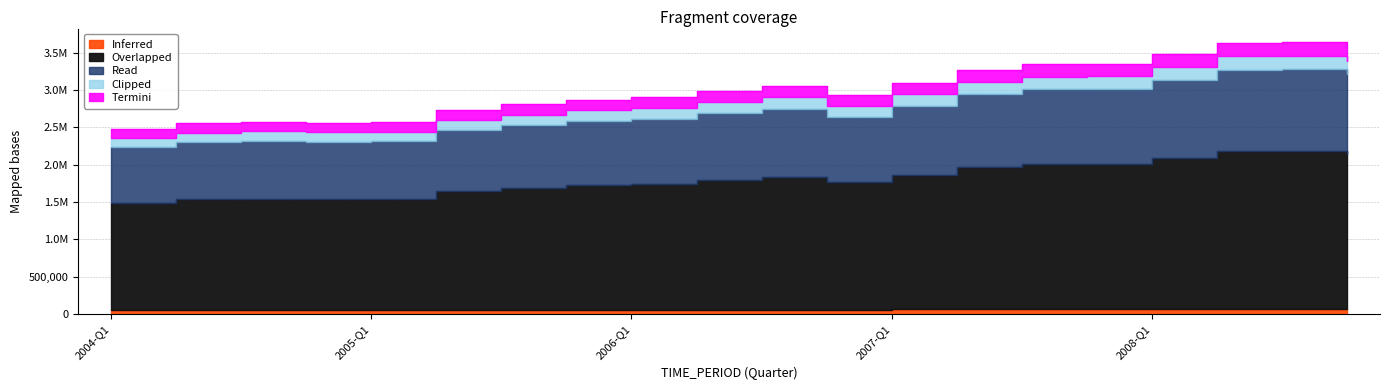

How many interior local peaks (higher than both neighbors) does the data have?

3